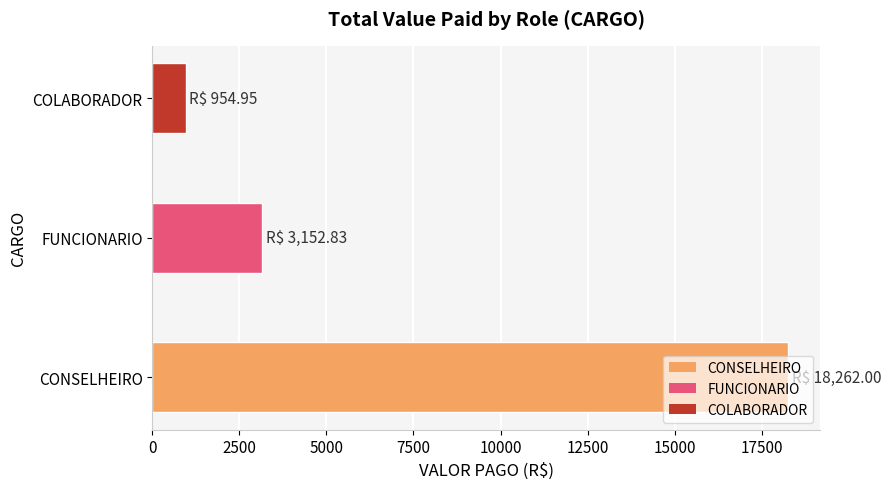

How many series are shown in this chart?

1